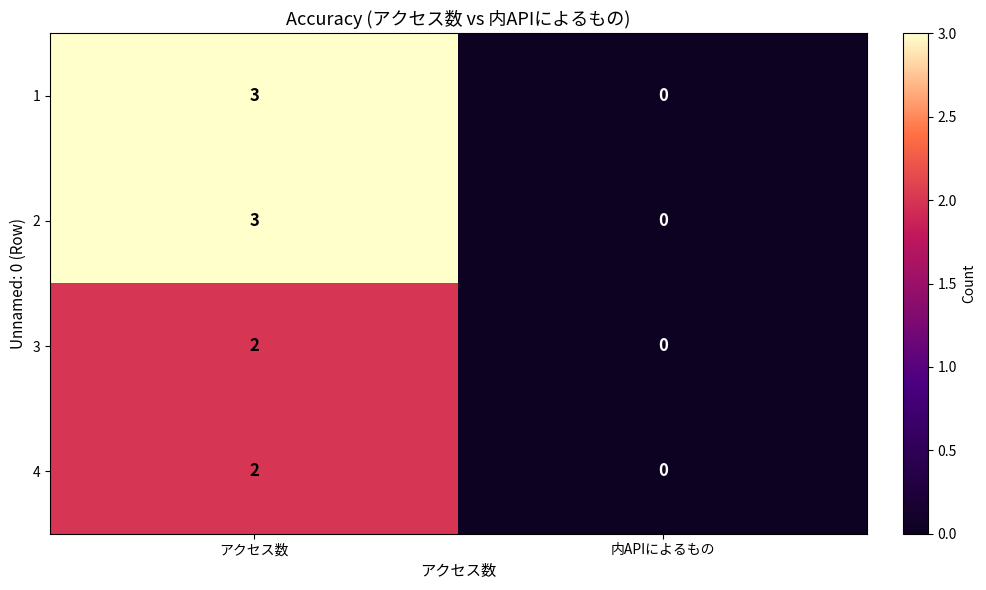

How many values in the 4 series are below 2?

1